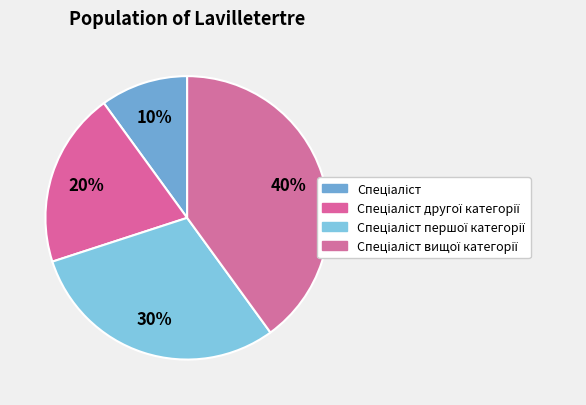

Rank the categories by value from lowest to highest.

Спеціаліст, Спеціаліст другої категорії, Спеціаліст першої категорії, Спеціаліст вищої категорії